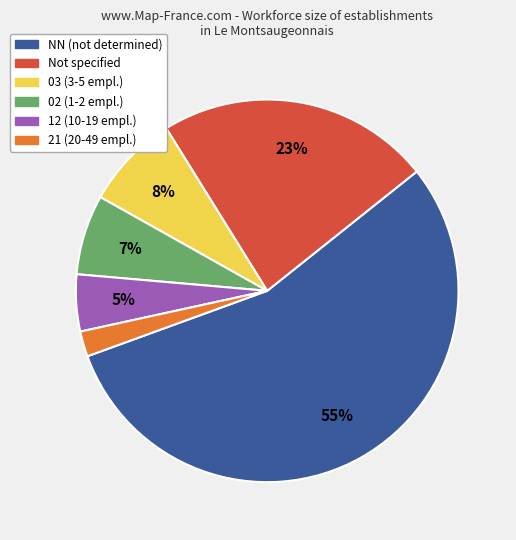

How many slices are in this pie chart?

6